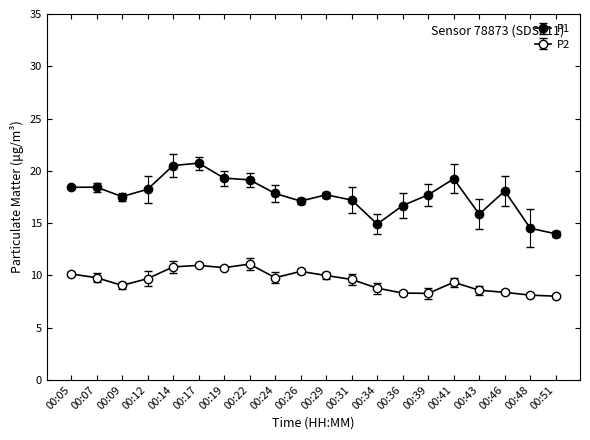

At how many categories does at least one series exceed 17?

15